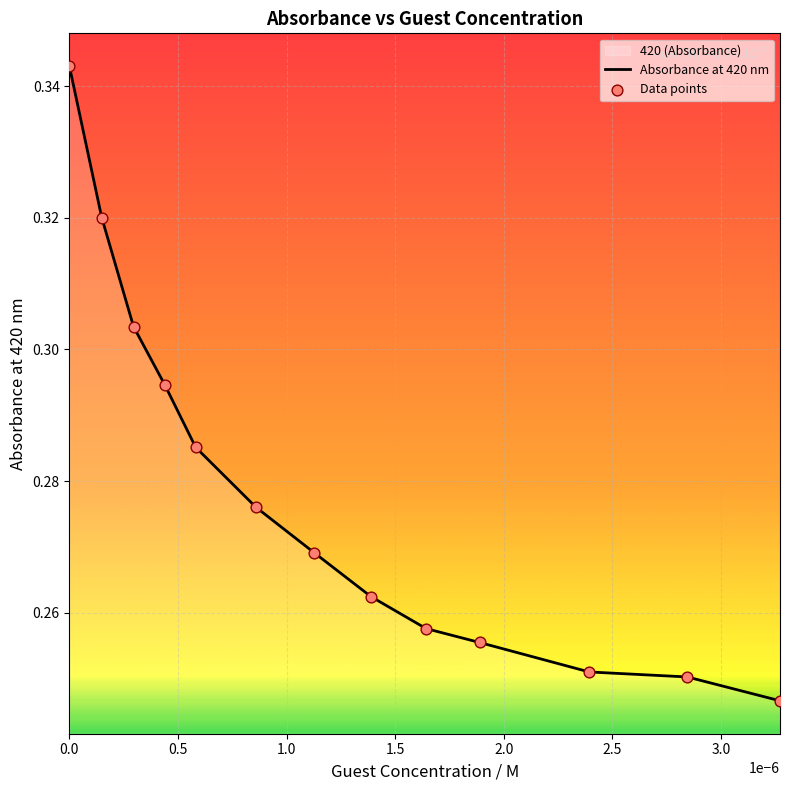

Is the value of Absorbance at 420 nm at 10 greater than the value of Data points at 9?

No